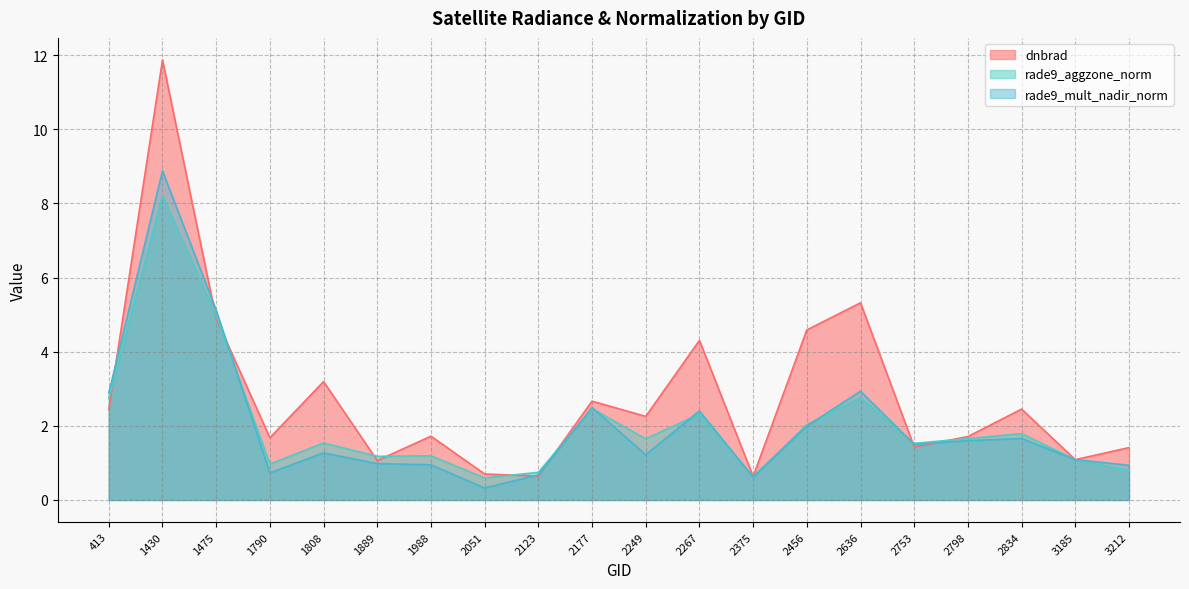

Does the chart have visible grid lines?

Yes